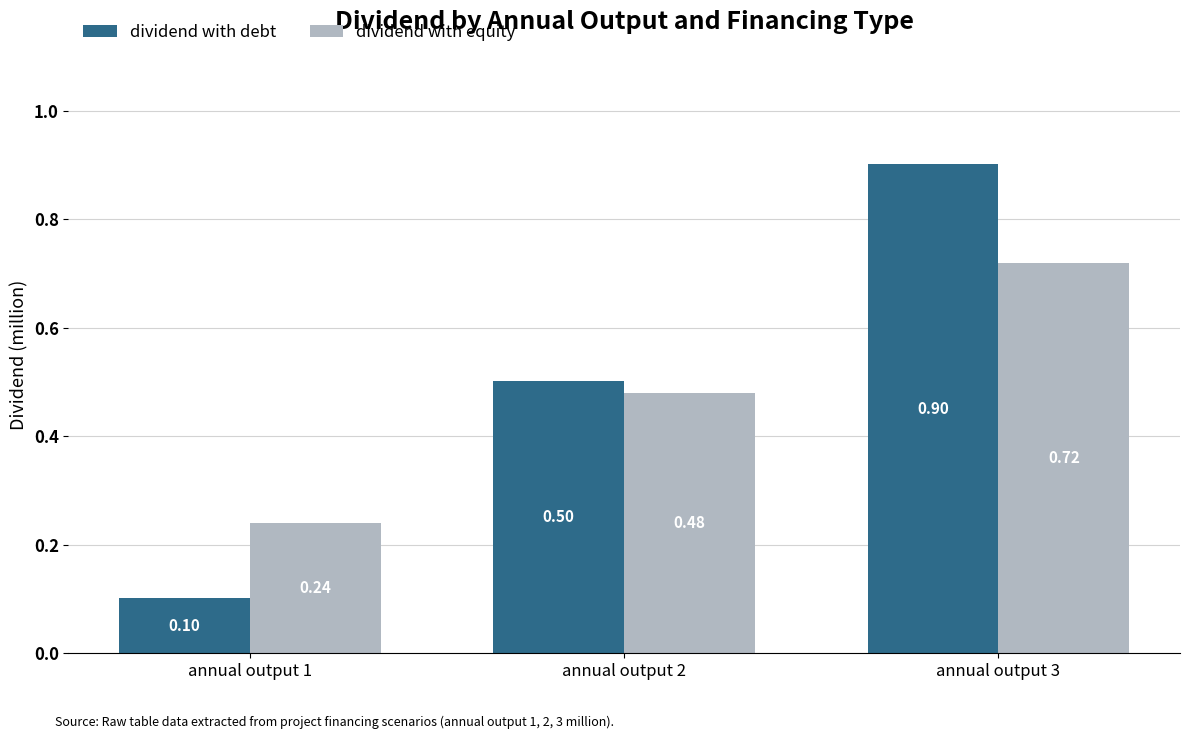

Which series changed the most between annual output 2 and annual output 3?

dividend with debt